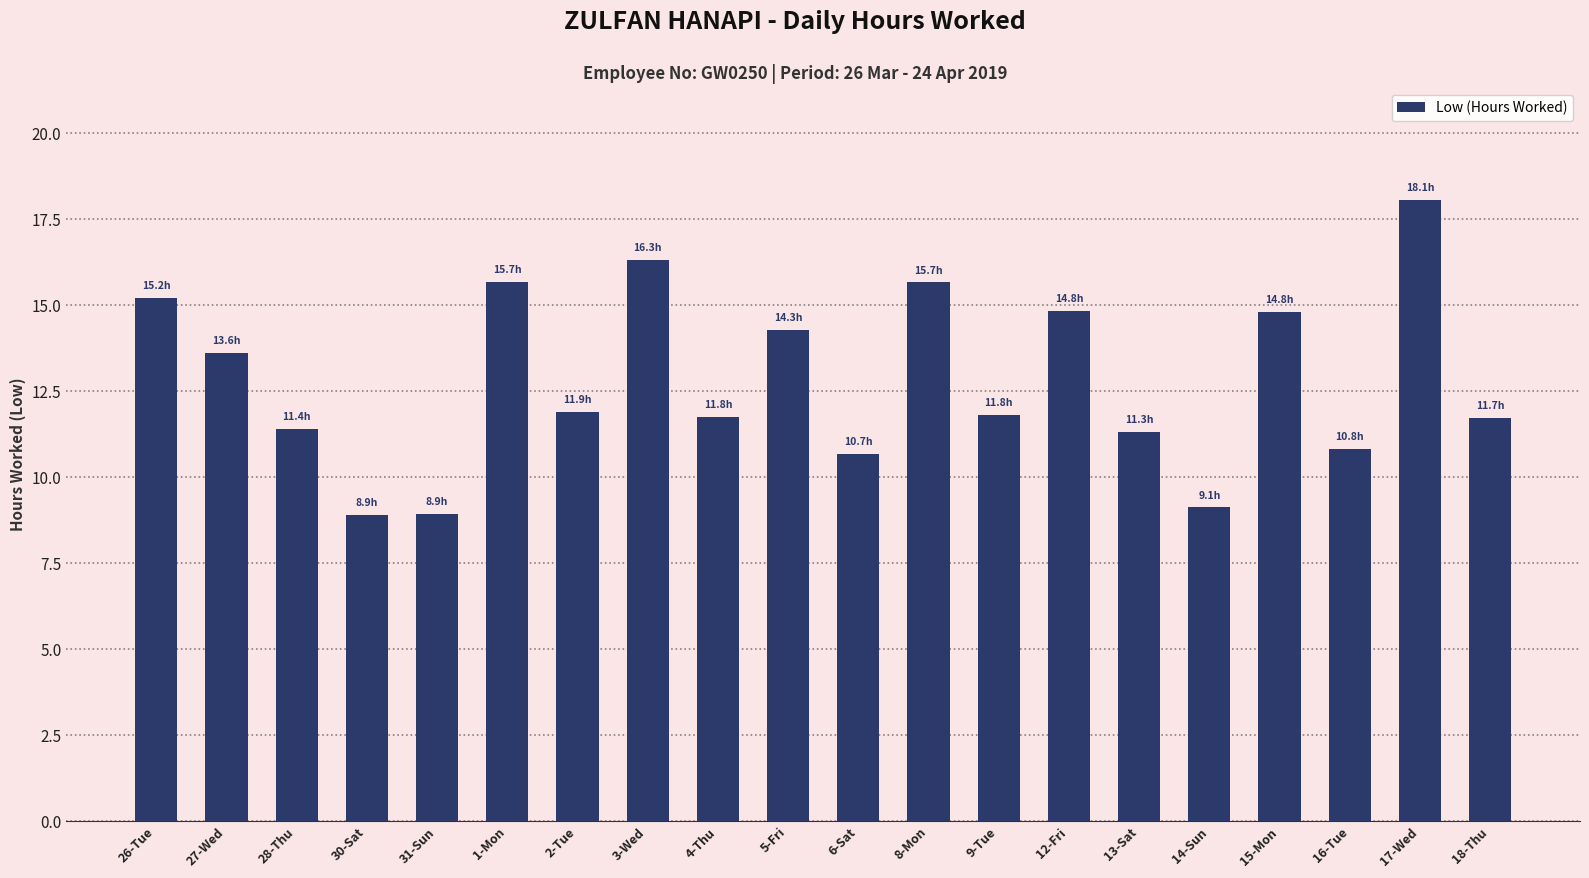

What value does the data have at 2-Tue?

11.9